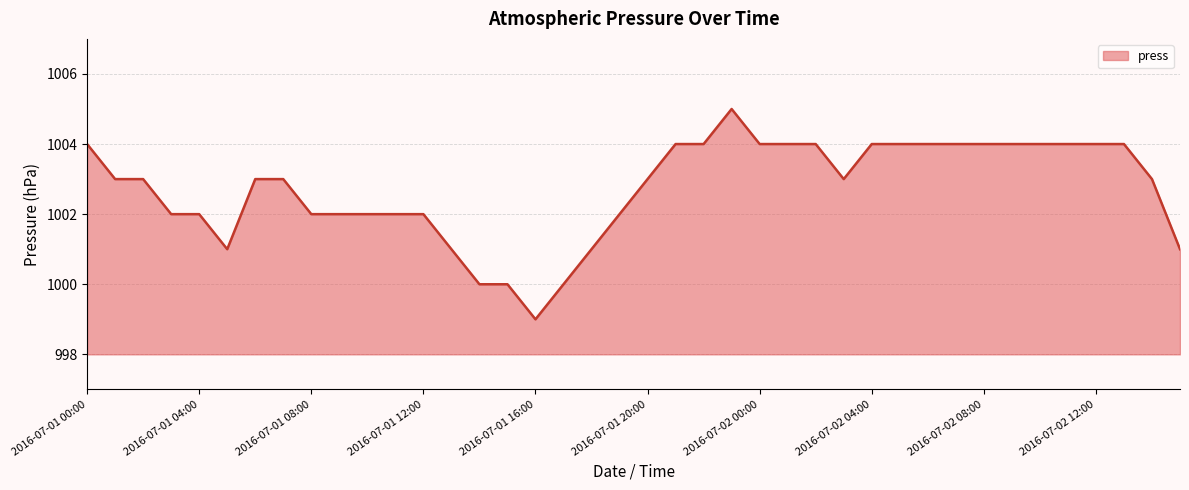

What is the greatest value displayed?

1005